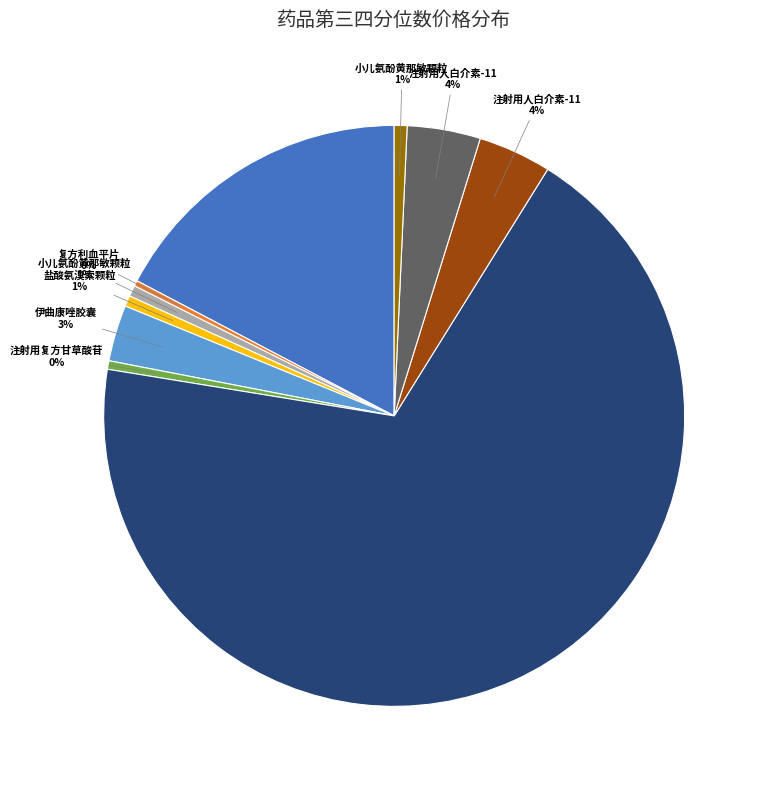

Is there any slice that represents more than half of the pie?

Yes